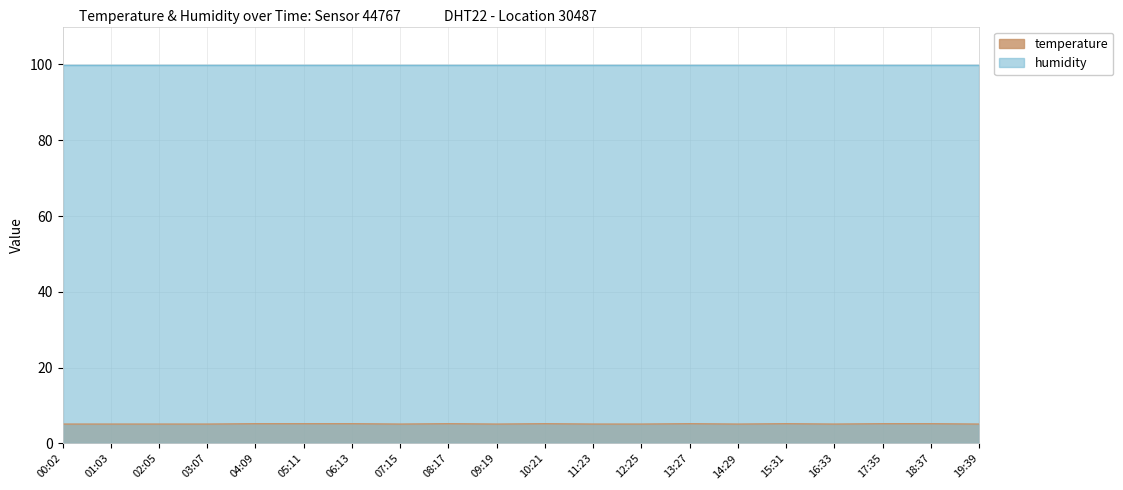

Does the chart display data point markers on the line(s)?

No